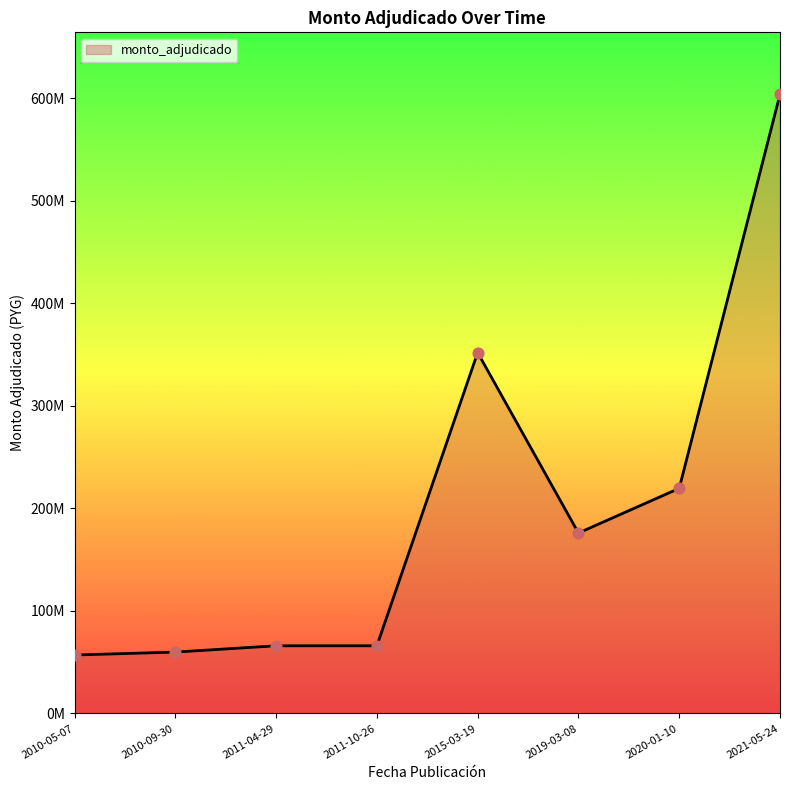

Is this an area chart (filled region under the line)?

Yes